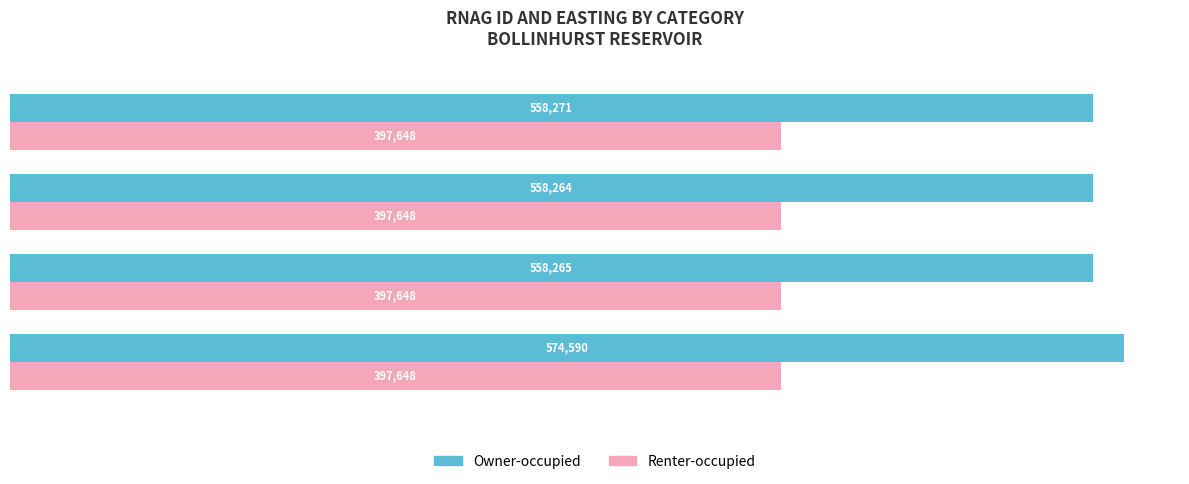

What is the sum of all Renter-occupied values?

1590592